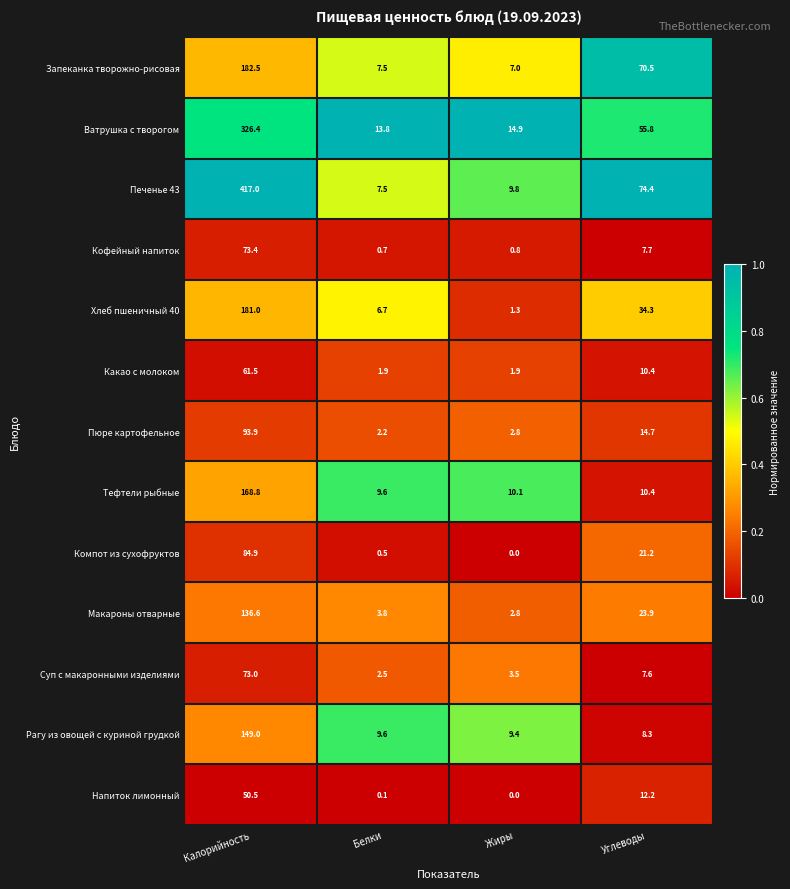

Is it true that Тефтели рыбные equals 16.6 at Белки?

False